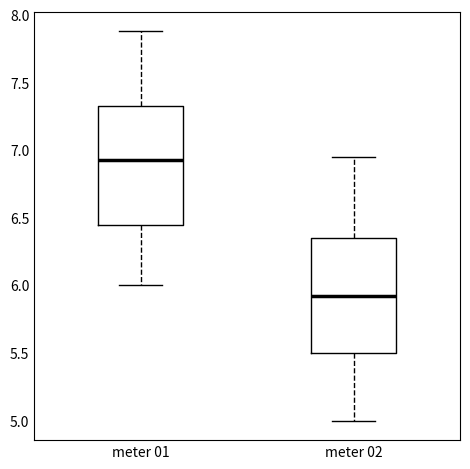

Where does the median line of the box for meter 01 sit on the y-axis? The values are not printed on the chart, so give them approximately, as read against the axis.

6.95